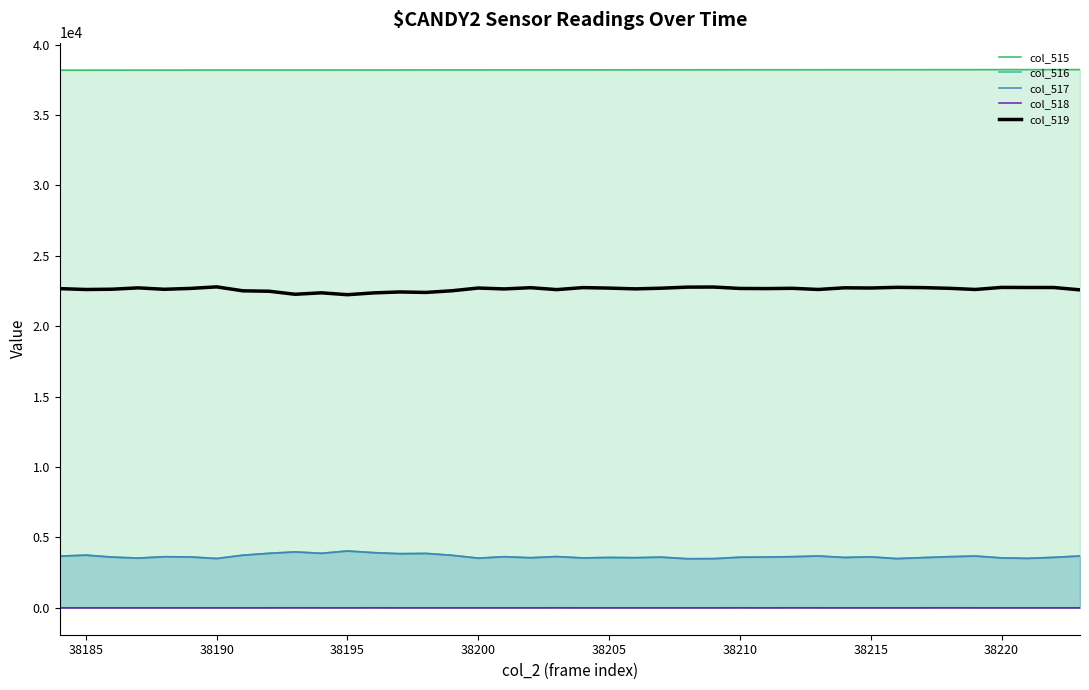

What is the maximum value shown in the chart?

38223